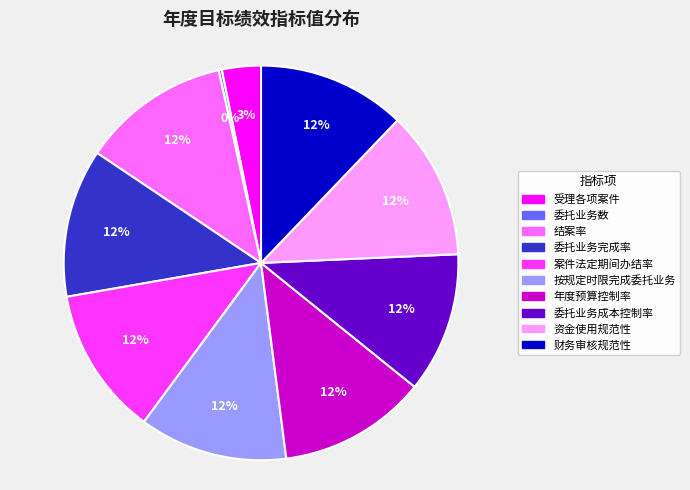

To the nearest percent, what portion does 委托业务完成率 represent?

12%